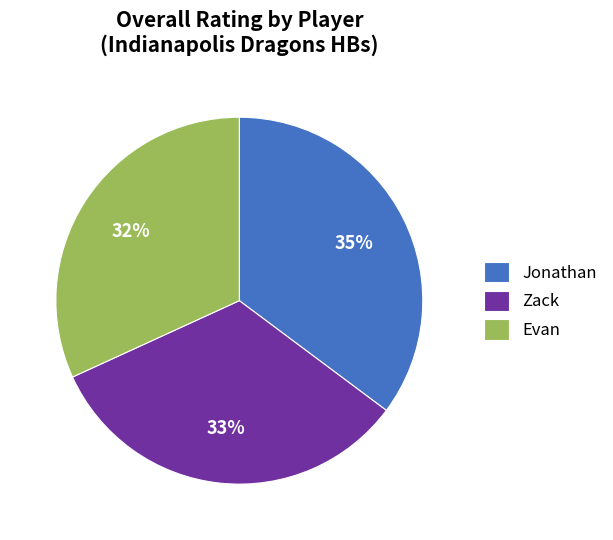

Which category has the biggest portion of the pie?

Jonathan